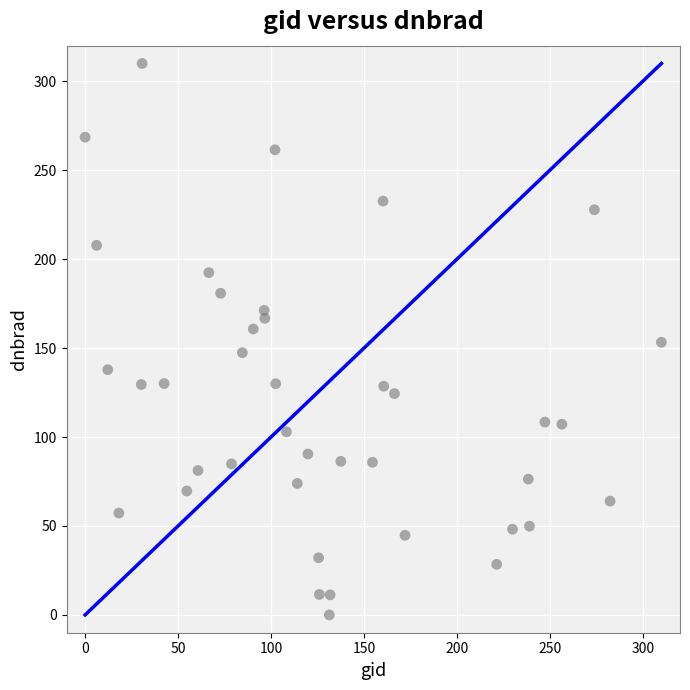

What is the range of Y values (max minus min)?

310.0